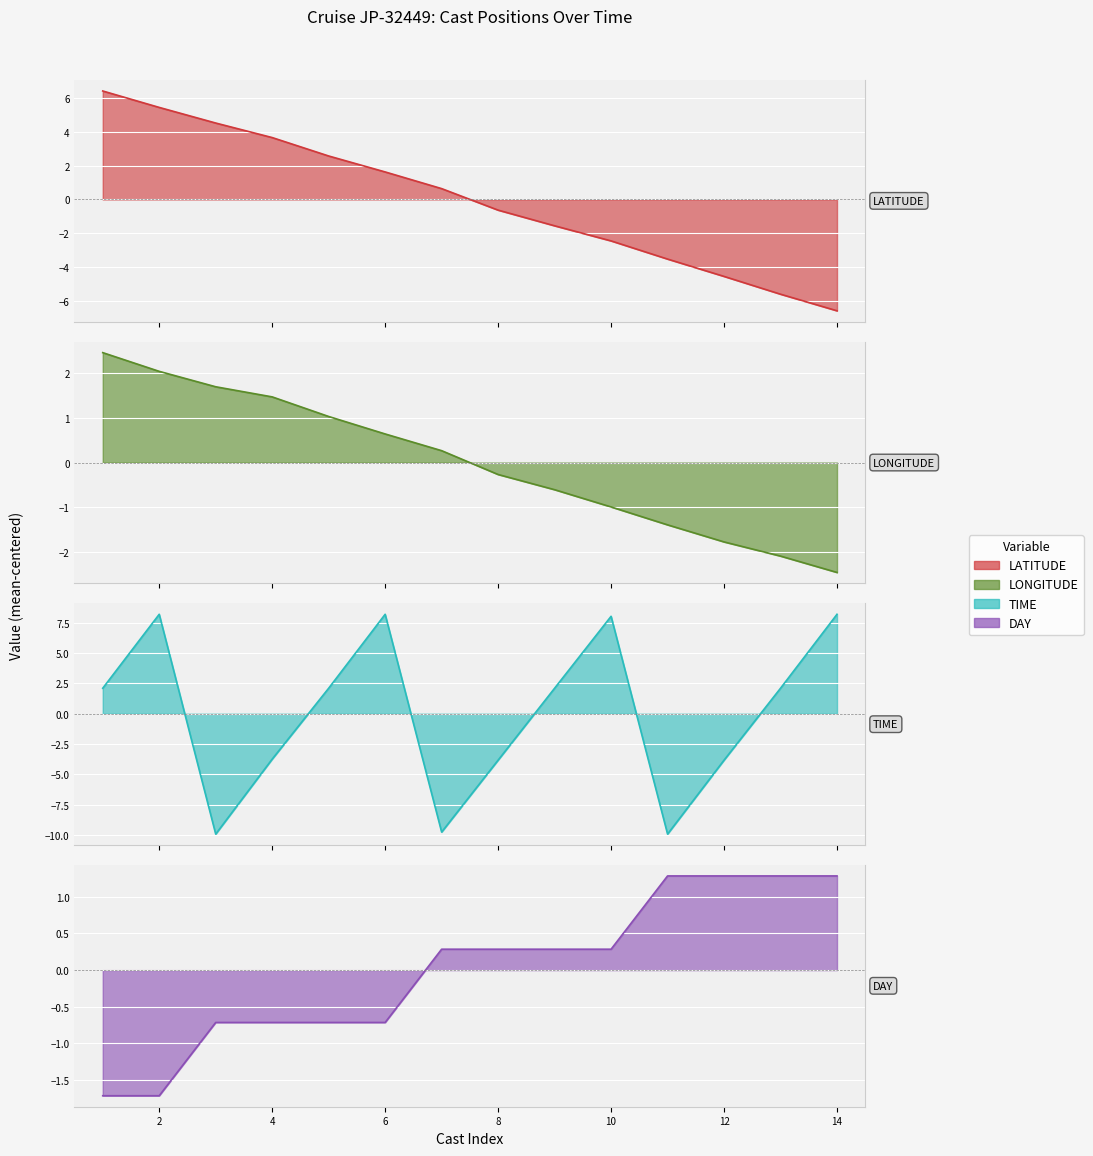

Where is the first local maximum for TIME?

2